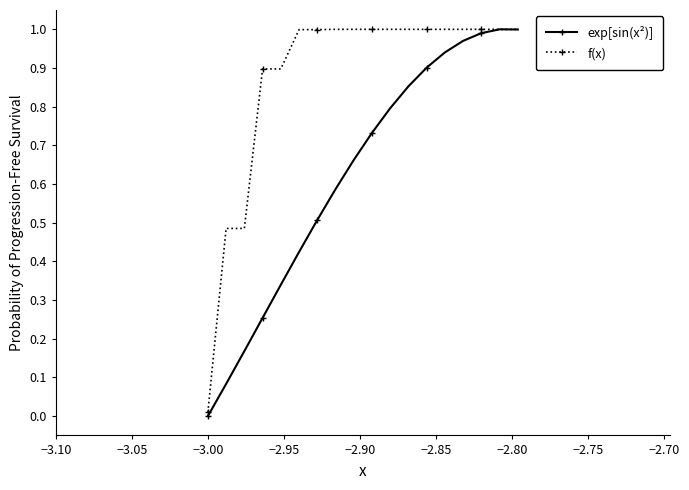

Rank the series by their average value, from lowest to highest.

exp[sin(x²)], f(x)